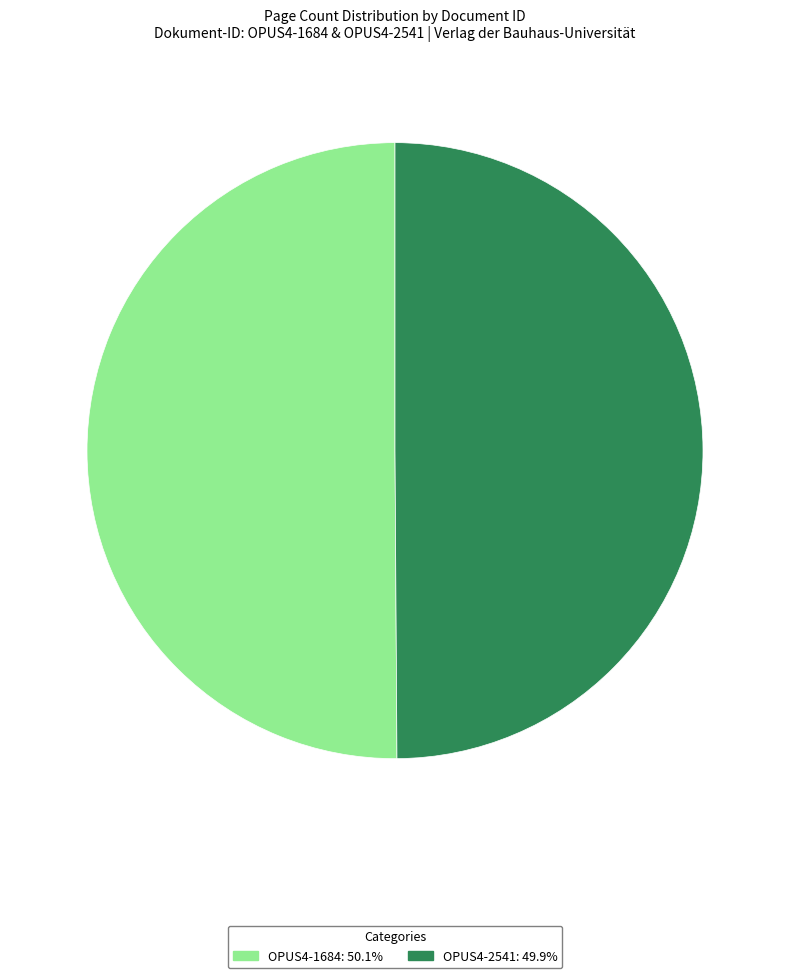

Is it true that OPUS4-2541 is 50% of the pie?

True